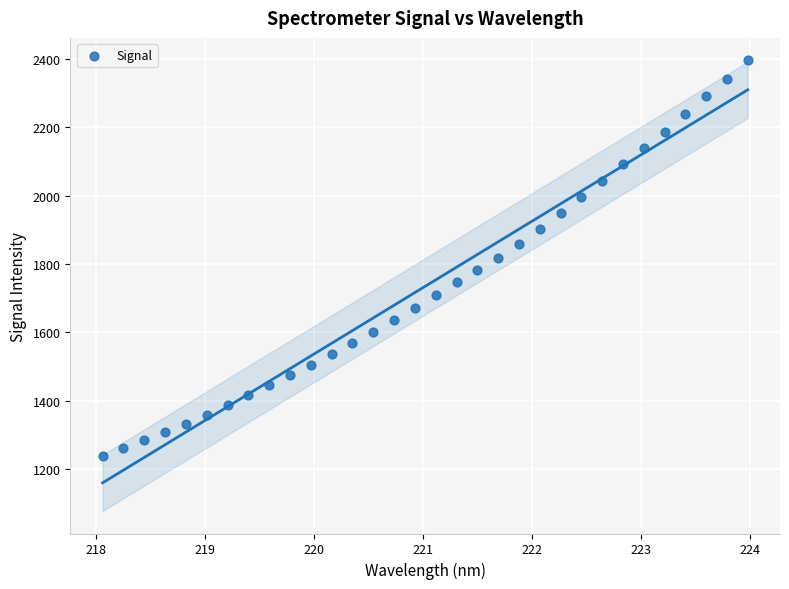

What is the range of Y values (max minus min)?

1158.8